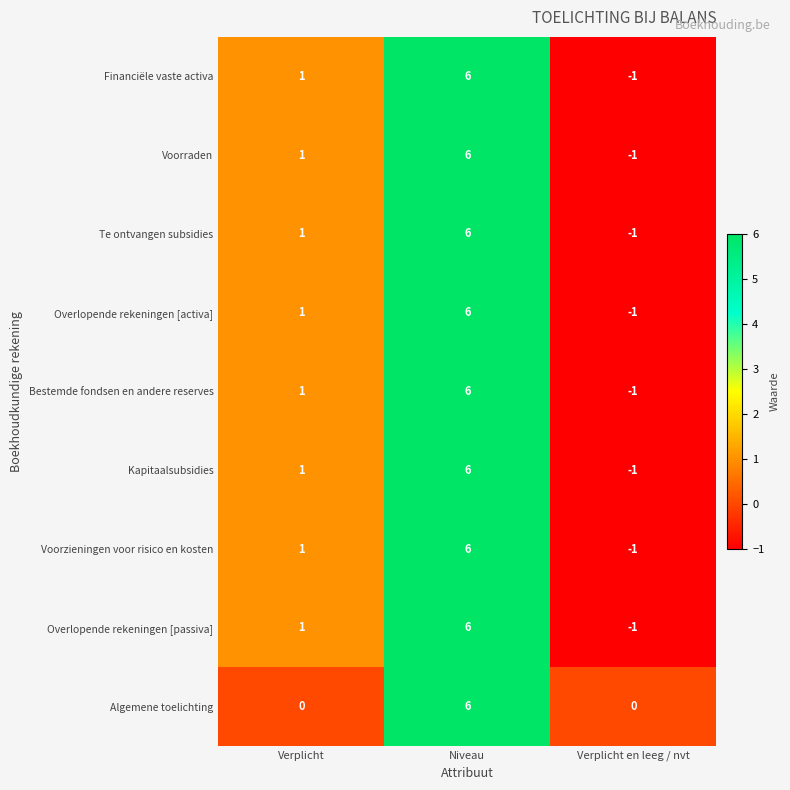

Is it true that Voorraden equals 1 at Verplicht?

True